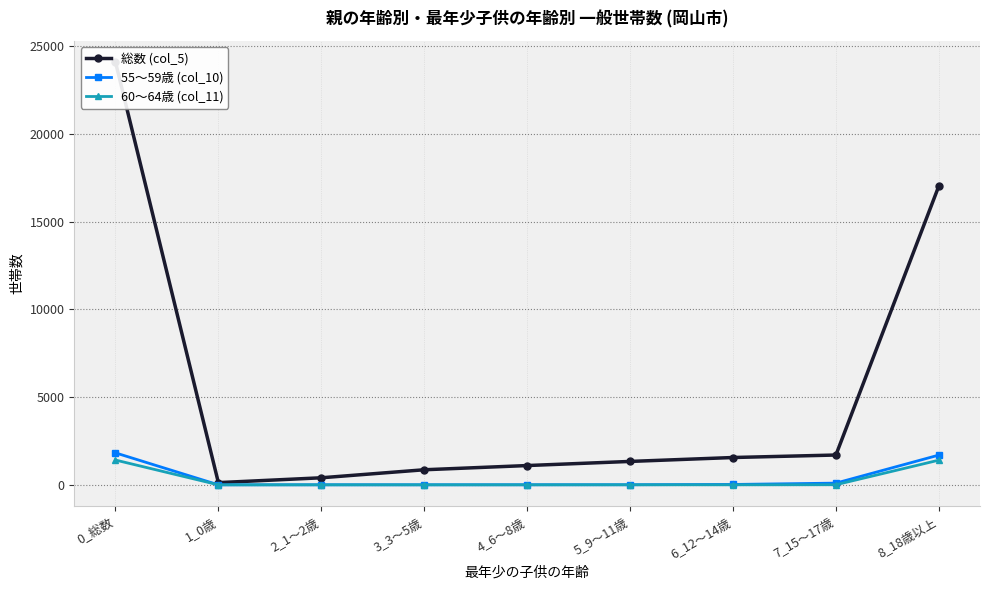

At which category is the sum across all series the highest?

0_総数